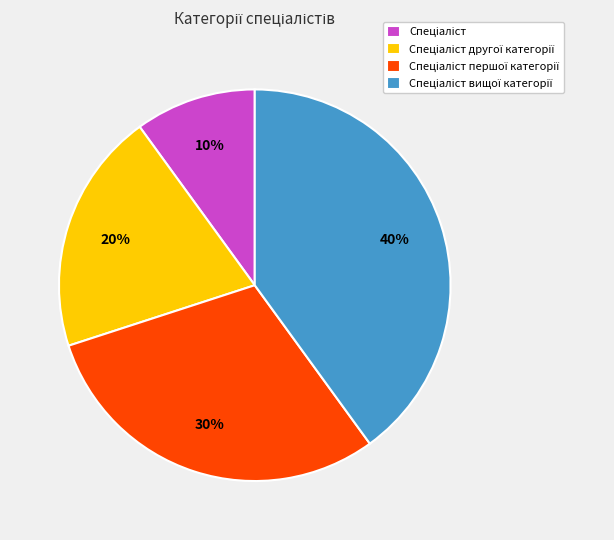

To the nearest percent, what is the difference between the largest and smallest slice percentages?

30%